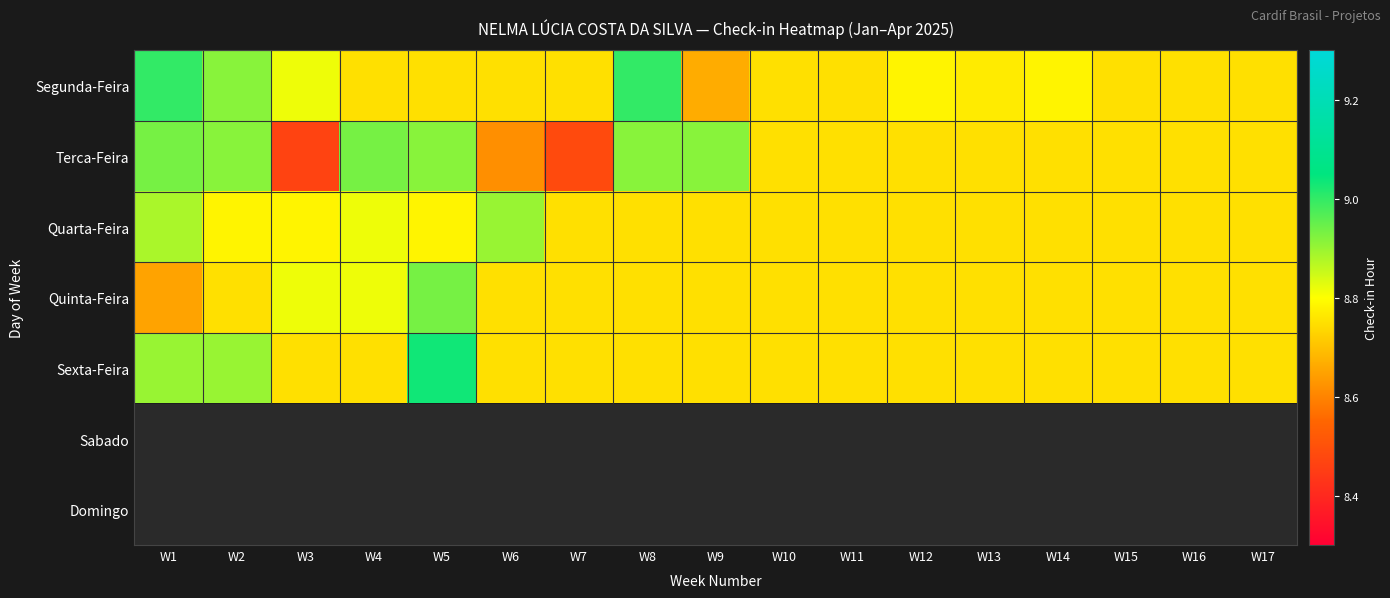

Count the number of categories in the chart.

17